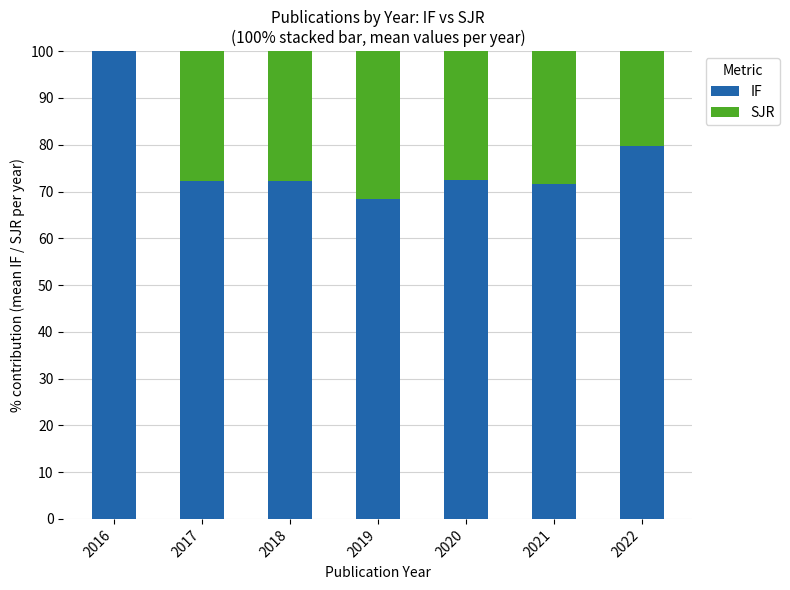

What is the maximum value for IF?

100.0